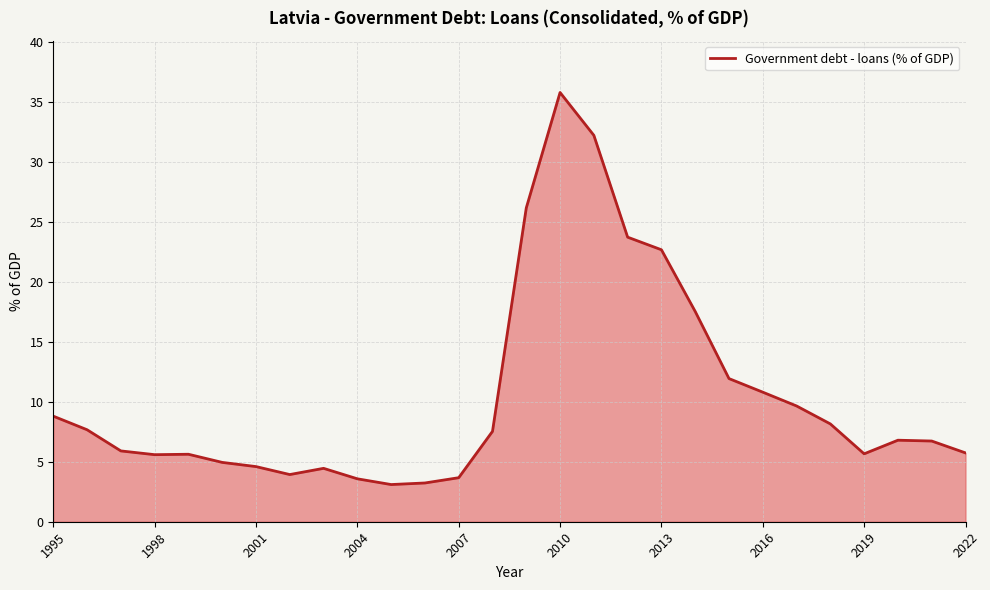

What is the difference between the maximum and minimum values?

32.7